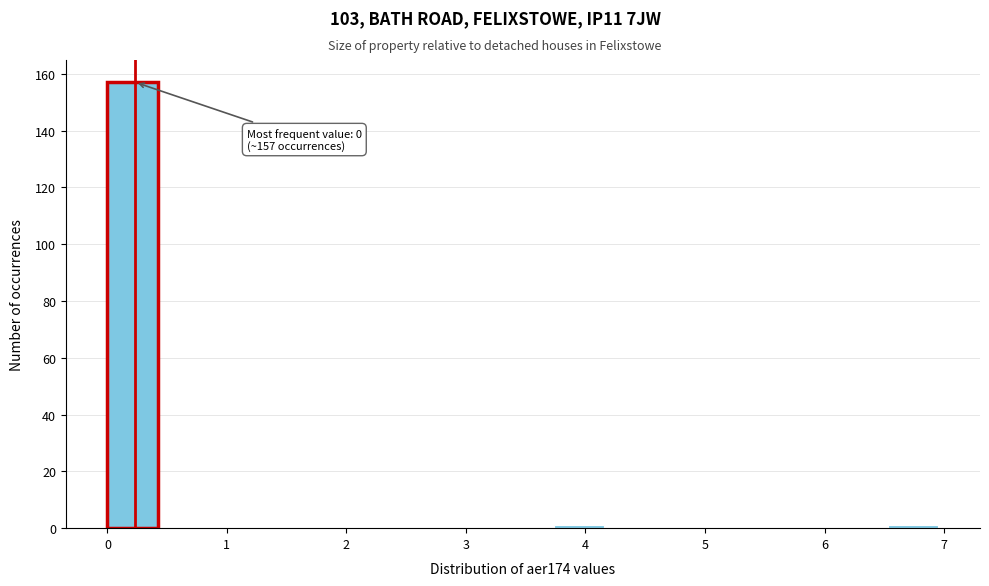

Over which range of the x-axis is the bar tallest?

0.0 to 0.5